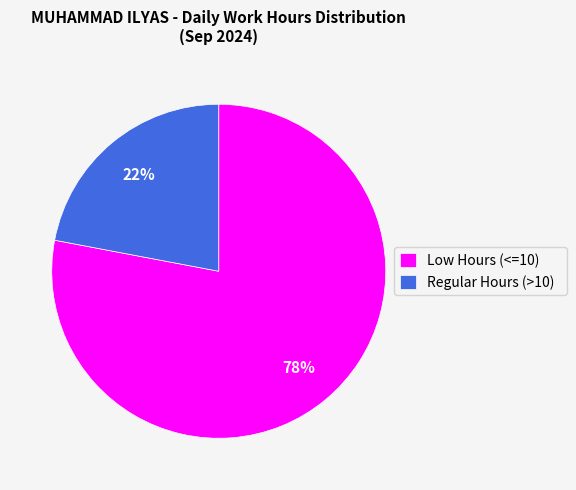

Which category has the biggest portion of the pie?

Low Hours (<=10)